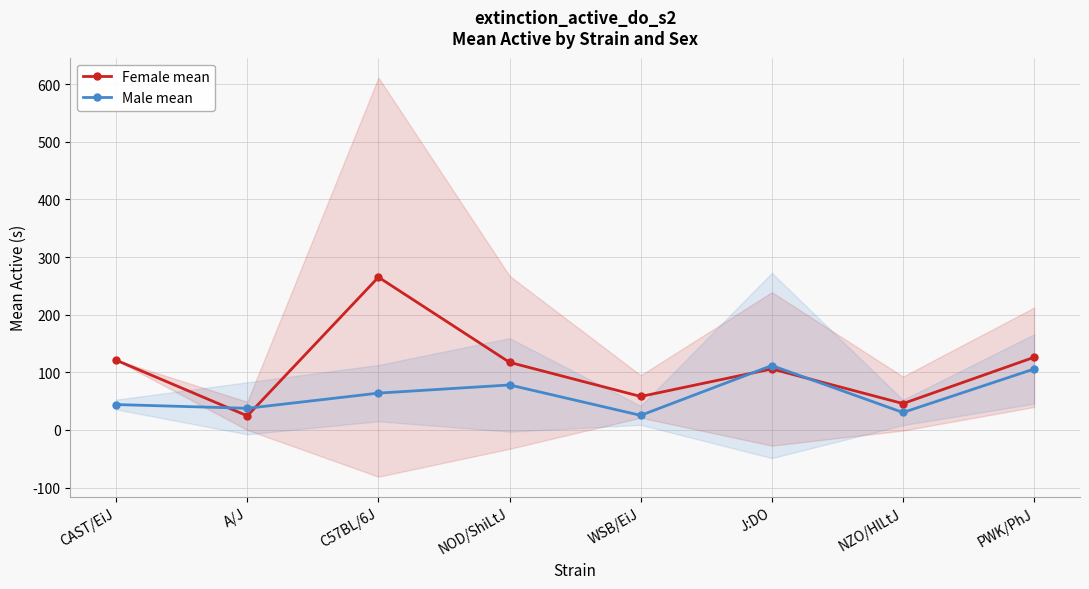

What is the average value of the Male mean series?

62.0